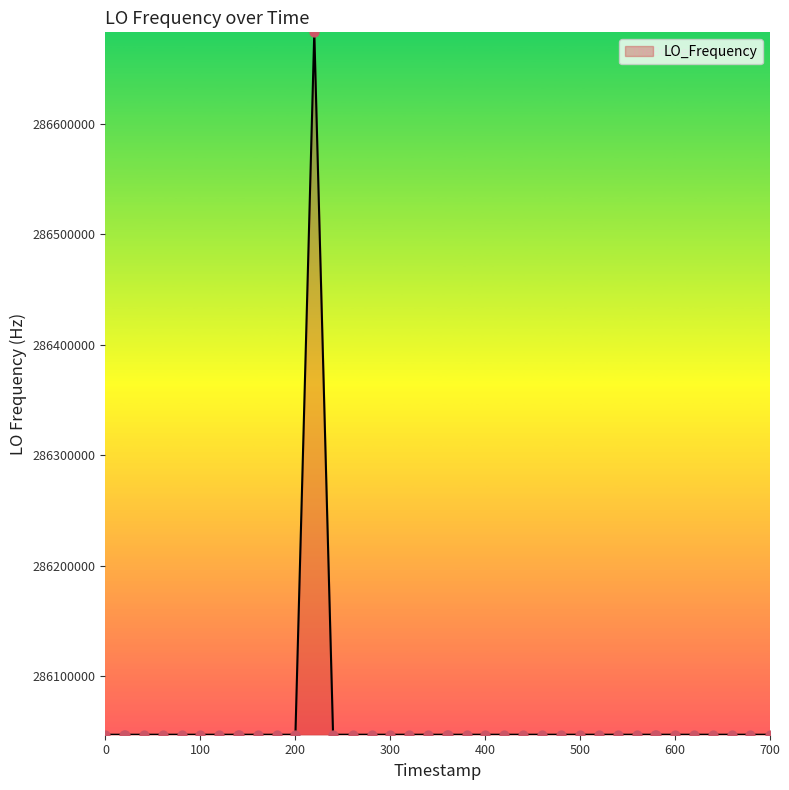

What is the maximum value shown in the chart?

286682704.8